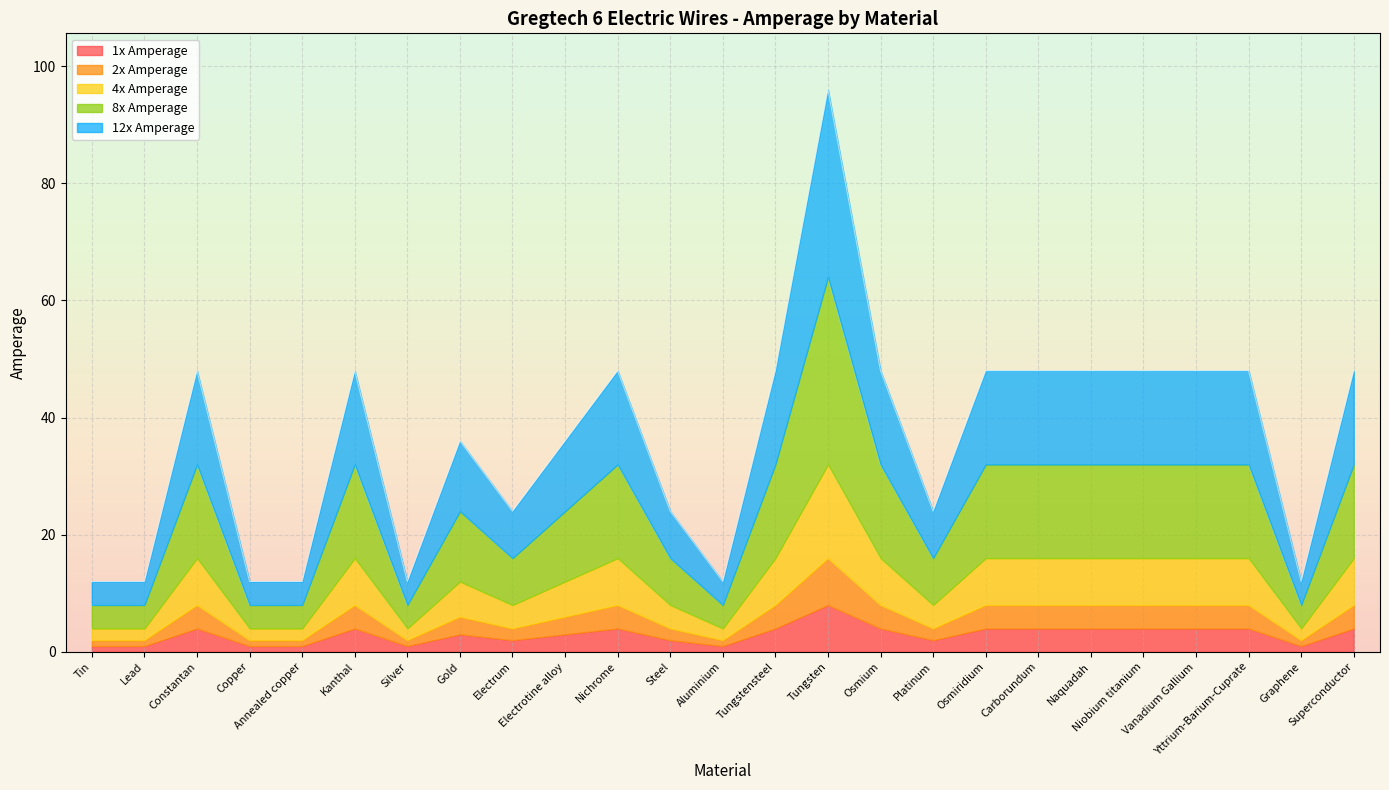

At which label is 12x Amperage closest to 54?

Constantan